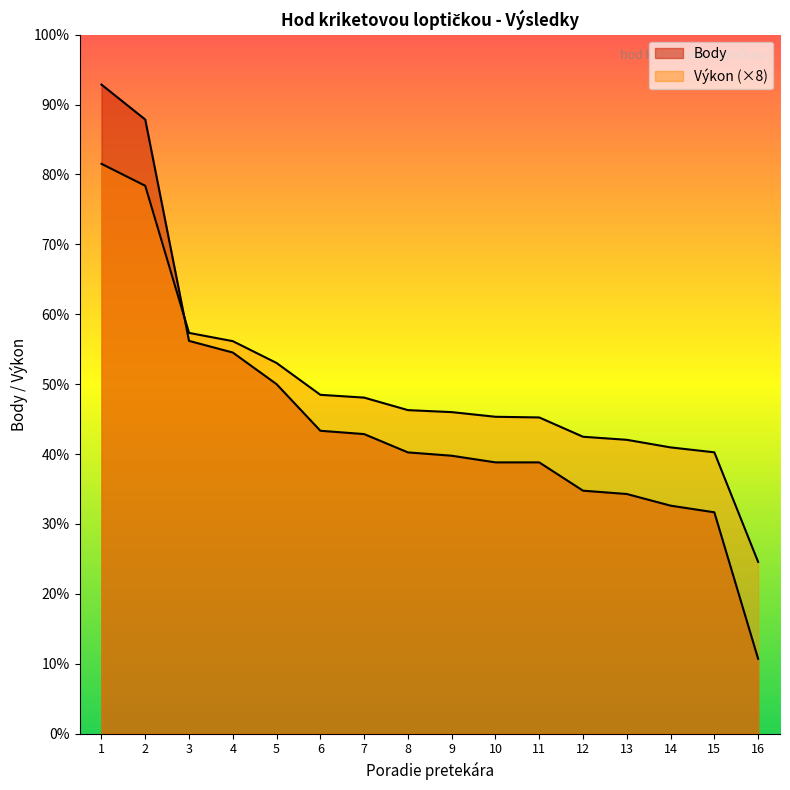

How many distinct data groups are displayed?

2